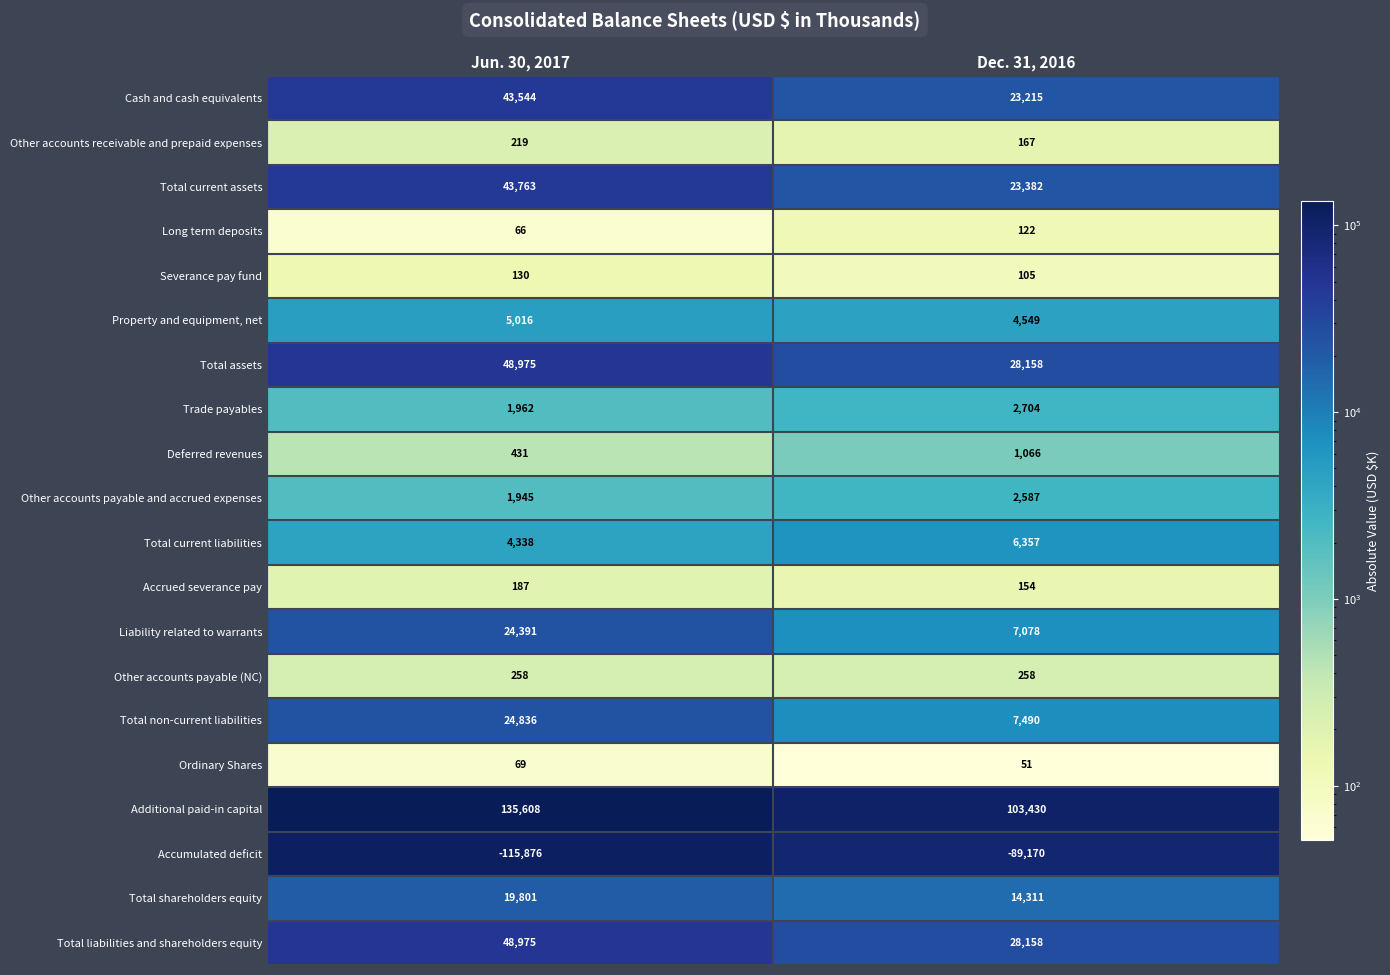

Which series has the largest total across all categories?

Additional paid-in capital